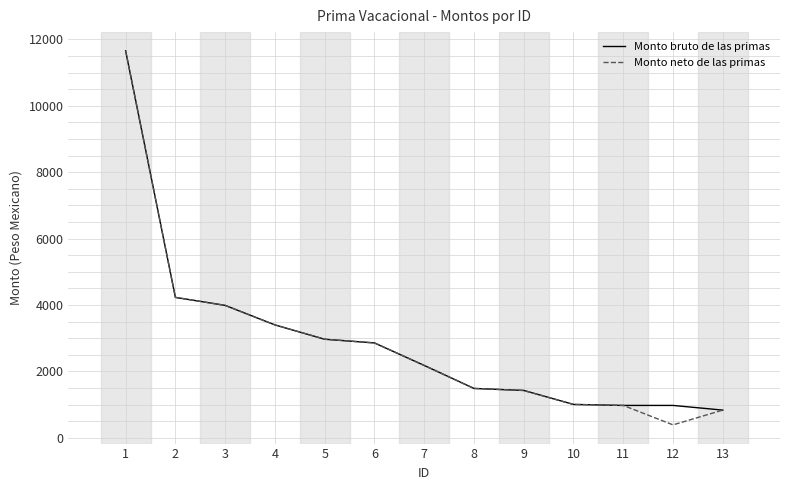

Count the number of categories in the chart.

13